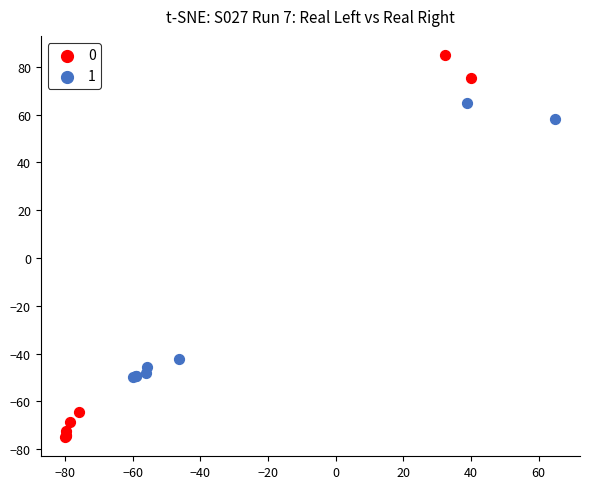

Which series has the largest Y range (max minus min)?

0